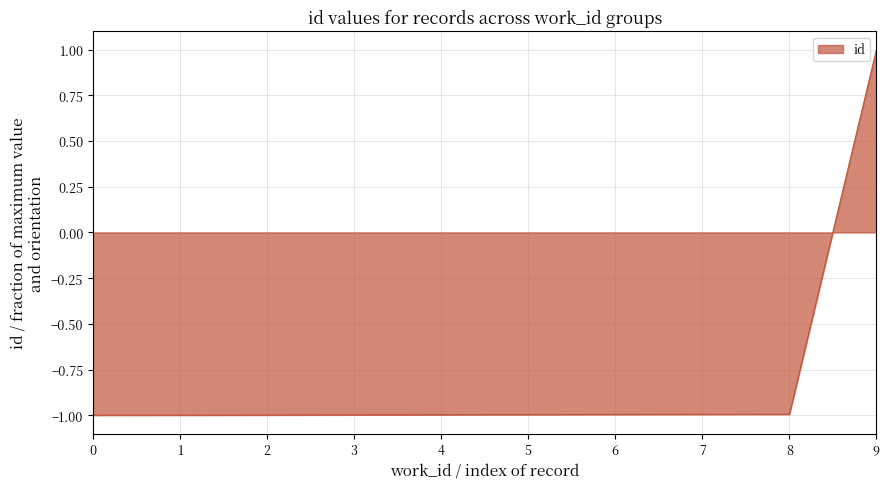

The chart shows a value of 0.2 at 9. True or false?

False